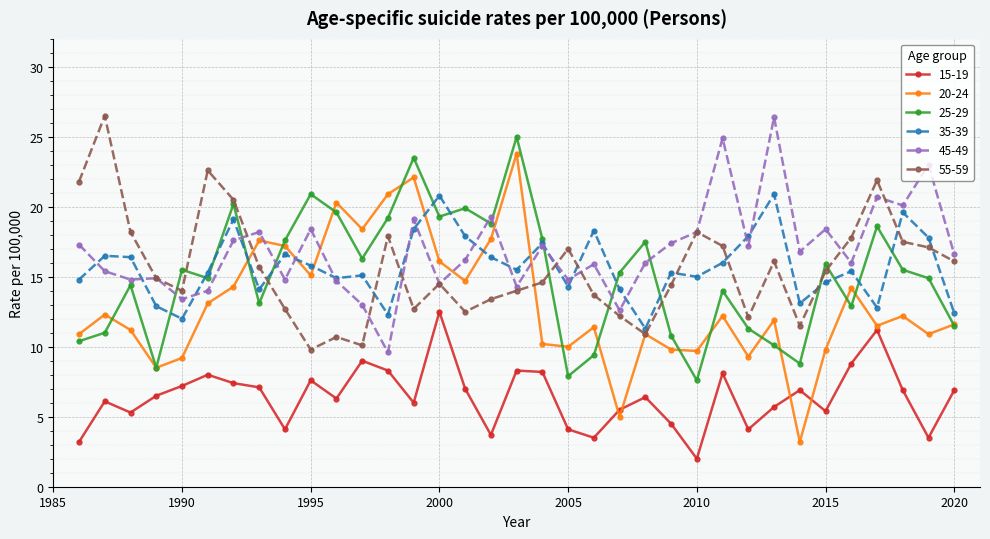

Which series has the largest range (max minus min)?

20-24